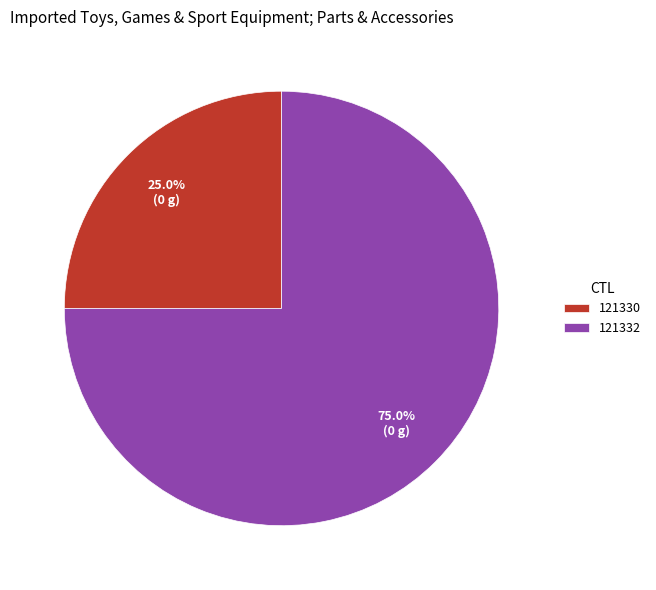

To the nearest percent, what is the average slice percentage?

50%